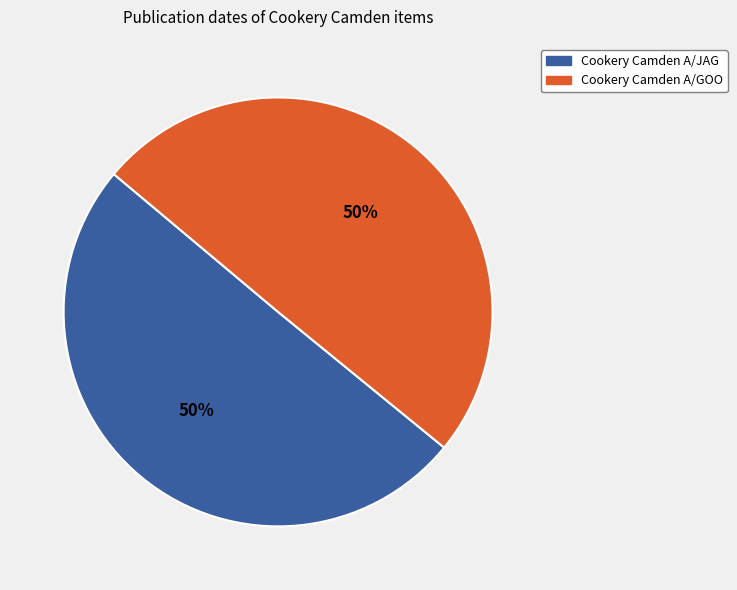

The Cookery Camden A/JAG slice represents 50% of the pie. True or false?

True